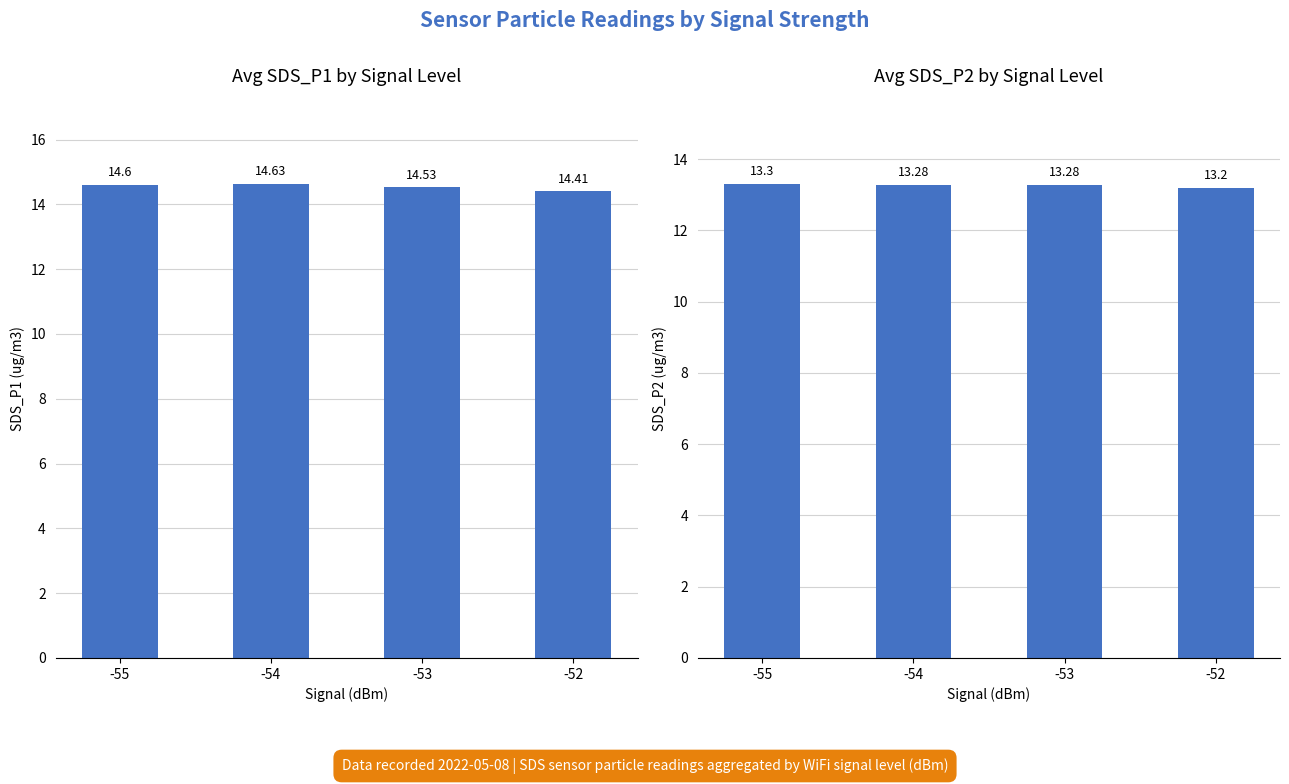

What is the lowest value of the SDS_P1 series?

14.4